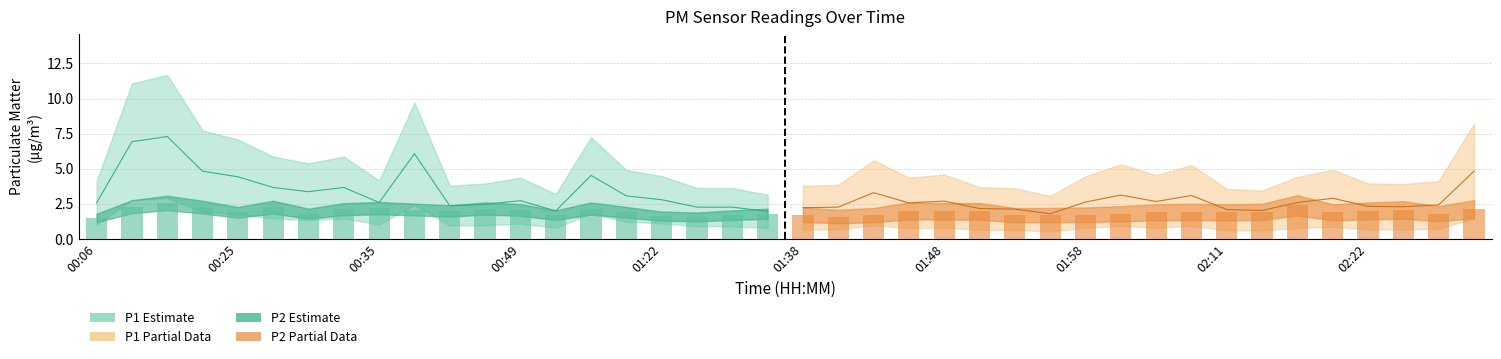

What is the difference between the maximum and minimum values in the P2 series?

1.1